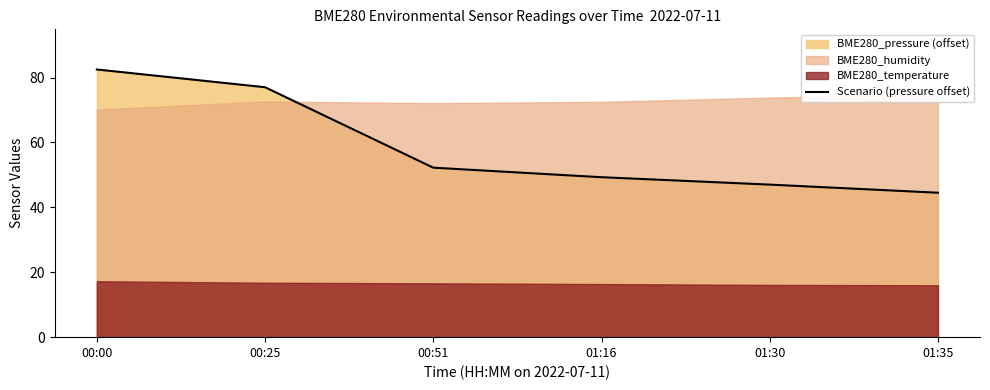

Where is the data nearest to the value 63?

00:51